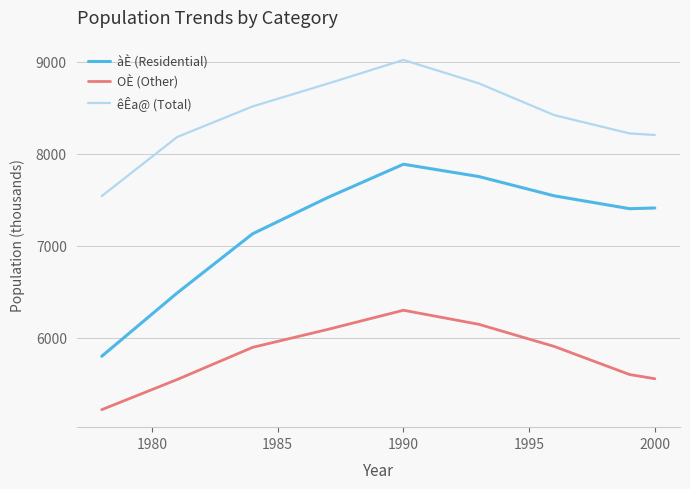

How many categories are shown in the chart?

9